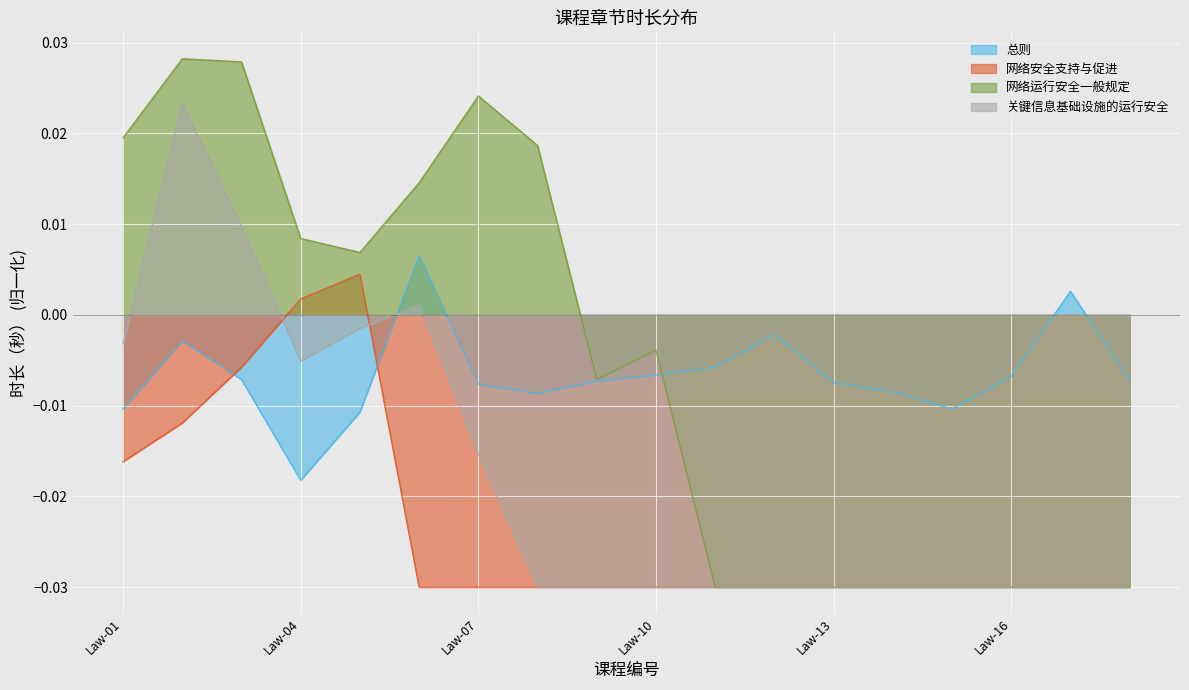

After their last crossing, which series has the higher values: 总则 or 网络安全支持与促进?

总则